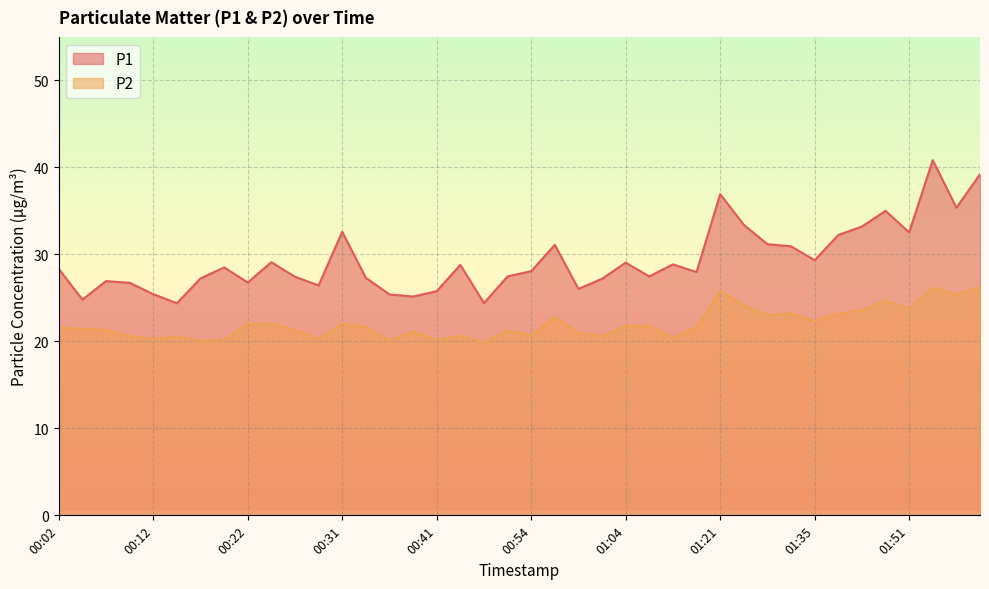

Reading left to right, what are all the values shown in this chart?

P1: 28.3	24.8	26.9	26.7	25.4	24.4	27.2	28.5	26.8	29.1	27.4	26.4	32.6	27.3	25.4	25.1	25.8	28.8	24.4	27.5	28.1	31.1	26.0	27.2	29.1	27.5	28.9	28.0	36.9	33.4	31.2	30.9	29.3	32.2	33.2	35.0	32.5	40.8	35.4	39.2
P2: 21.6	21.4	21.3	20.6	20.3	20.6	20.1	20.2	22.0	22.0	21.3	20.3	22.0	21.7	20.1	21.1	20.2	20.6	19.9	21.3	20.7	22.8	21.0	20.6	21.8	21.8	20.4	21.6	25.8	24.2	23.0	23.2	22.3	23.2	23.6	24.7	23.8	26.2	25.4	26.2